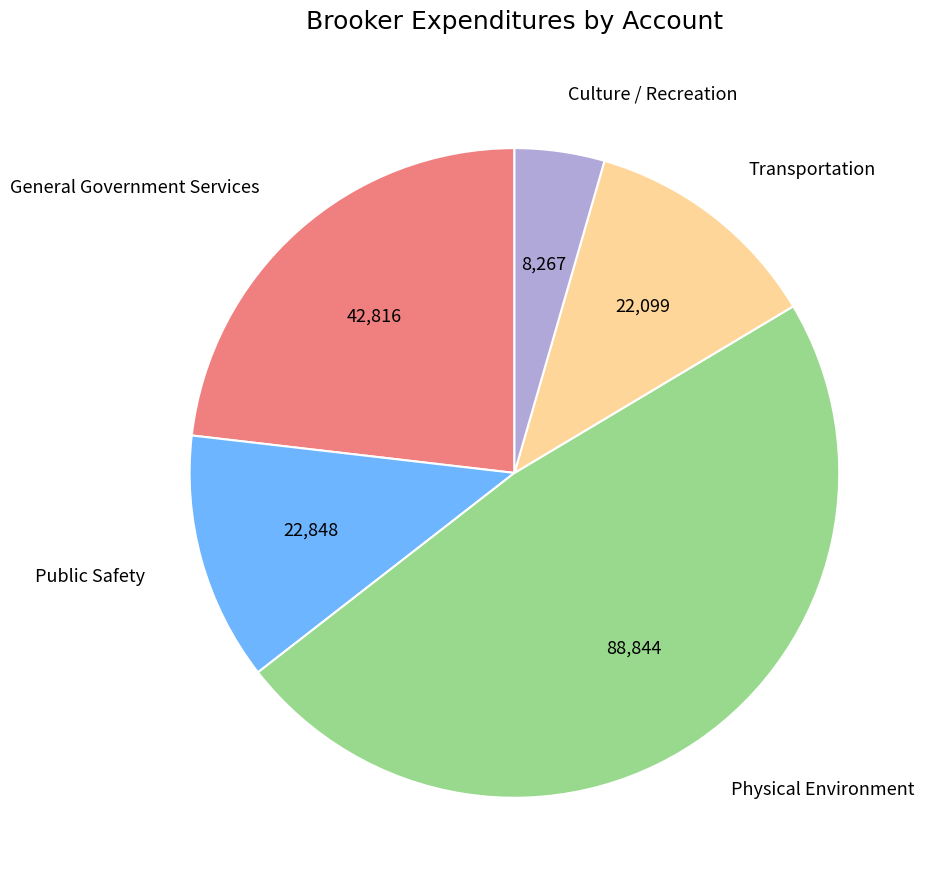

Between Public Safety and Physical Environment, which is larger?

Physical Environment